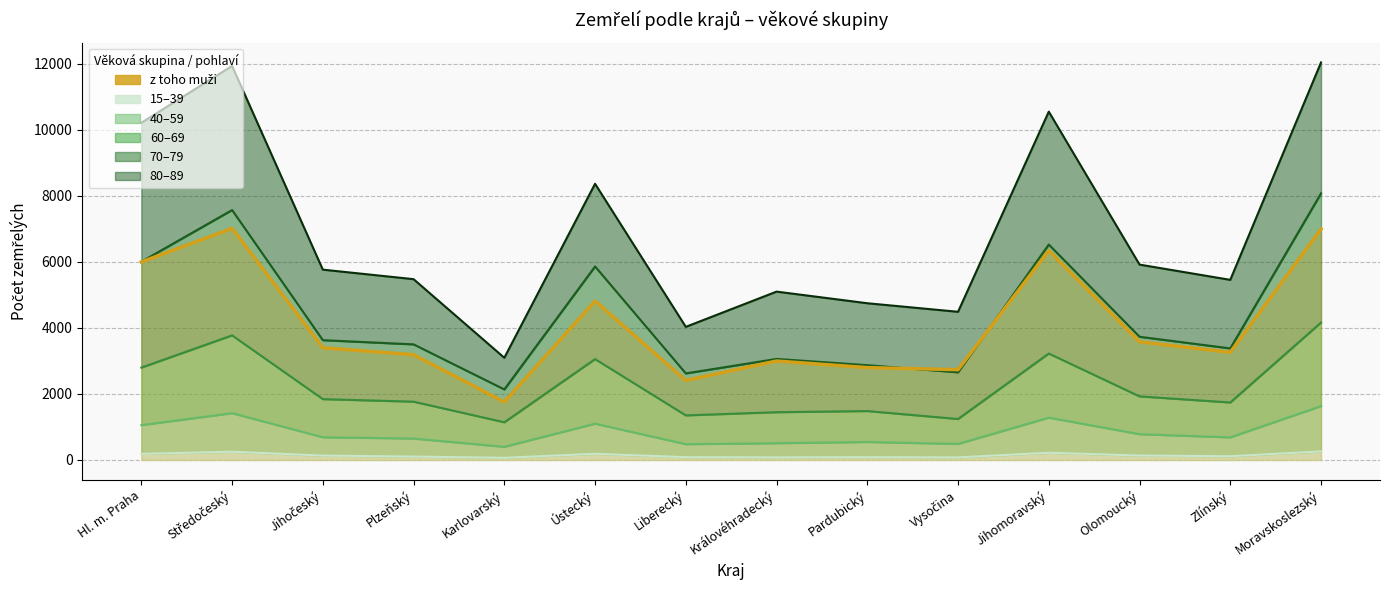

List the labels in order of value, smallest first.

Karlovarský, Liberecký, Vysočina, Pardubický, Královéhradecký, Plzeňský, Zlínský, Jihočeský, Olomoucký, Ústecký, Hl. m. Praha, Jihomoravský, Moravskoslezský, Středočeský